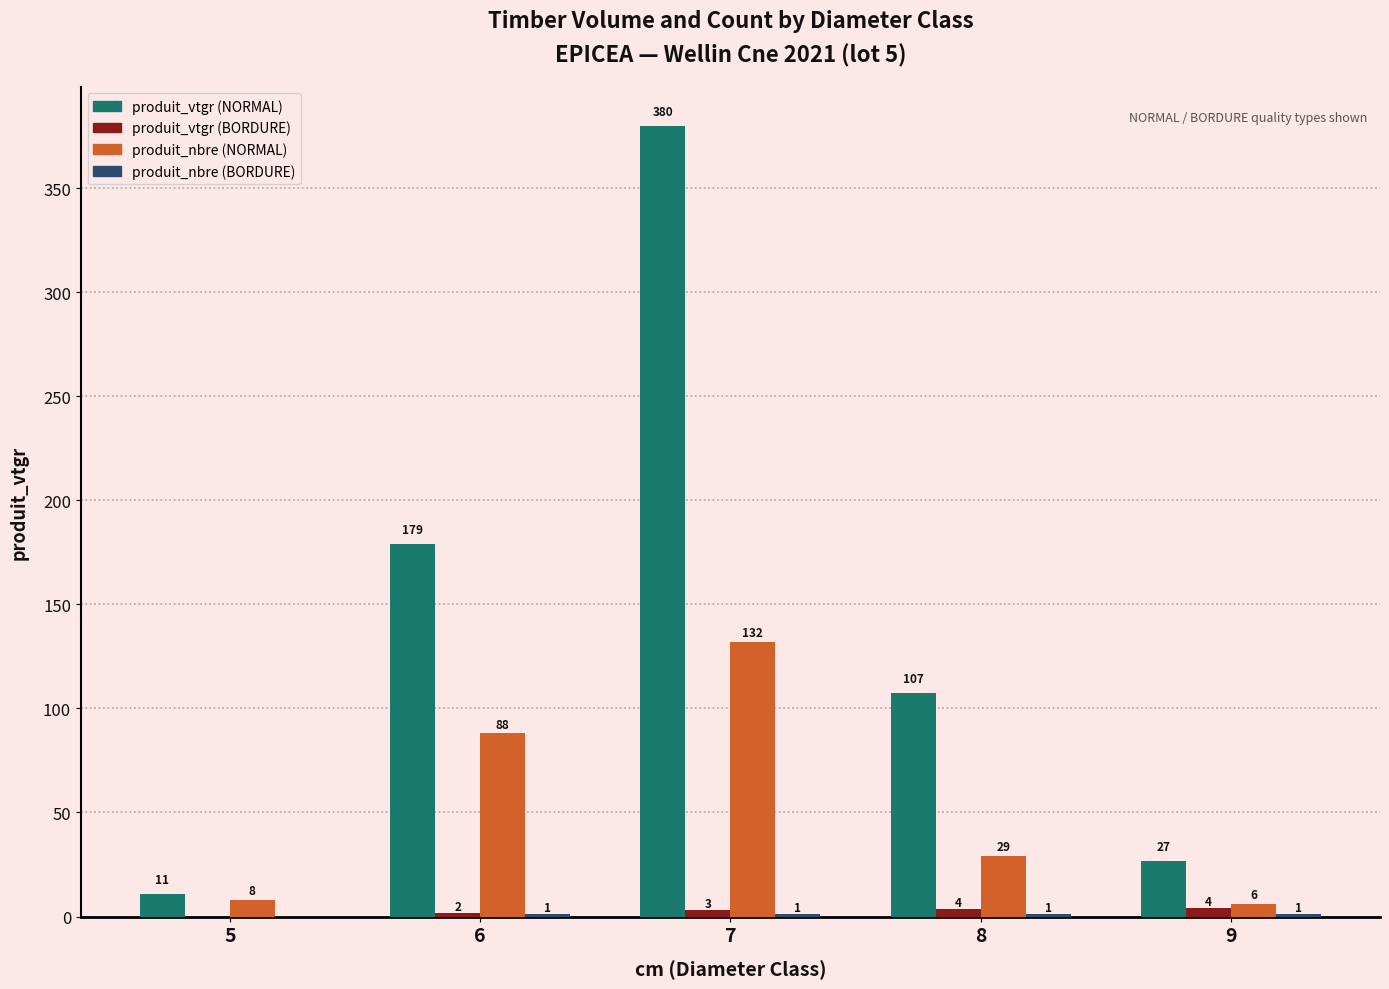

The value of produit_nbre (NORMAL) at 7 is 214.3. True or false?

False